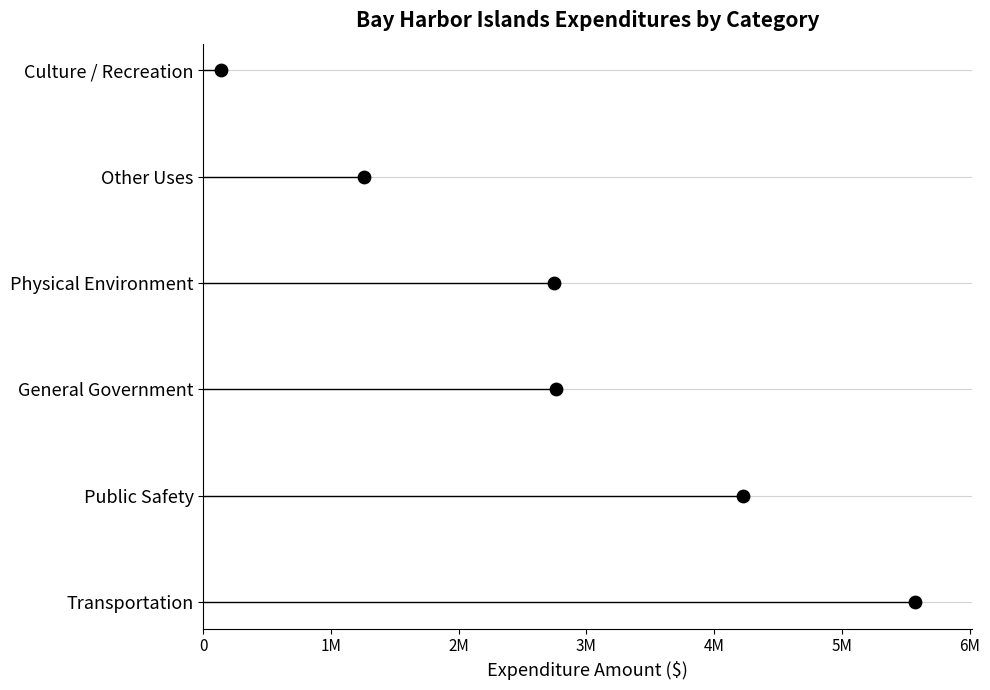

Approximately how many times larger is the value at 3M compared to 4M?

0.8